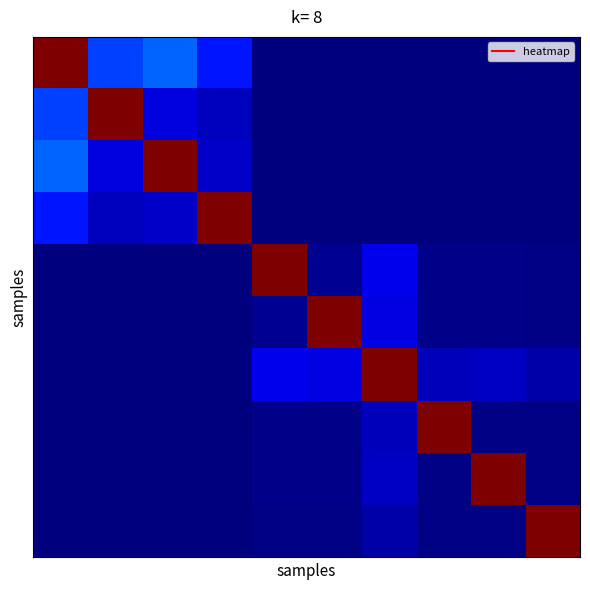

At how many categories does at least one series exceed 0?

10